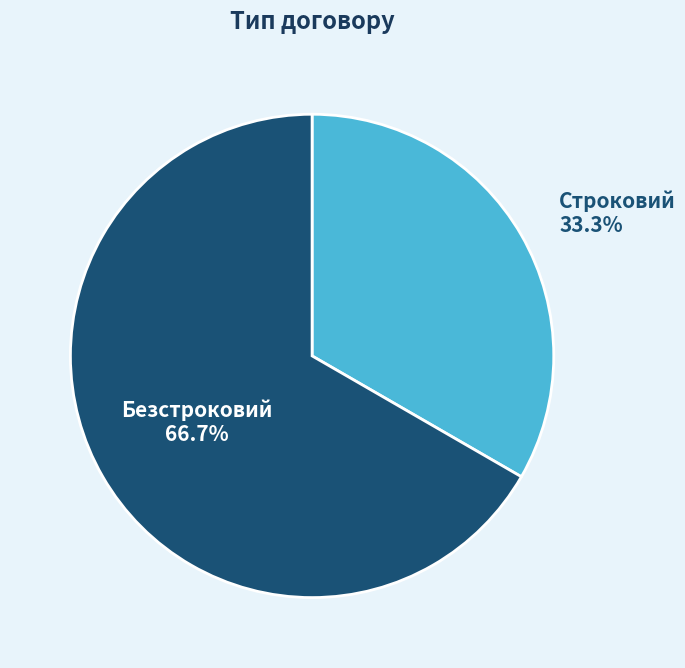

What is the total percentage of Строковий and Безстроковий?

100.0%